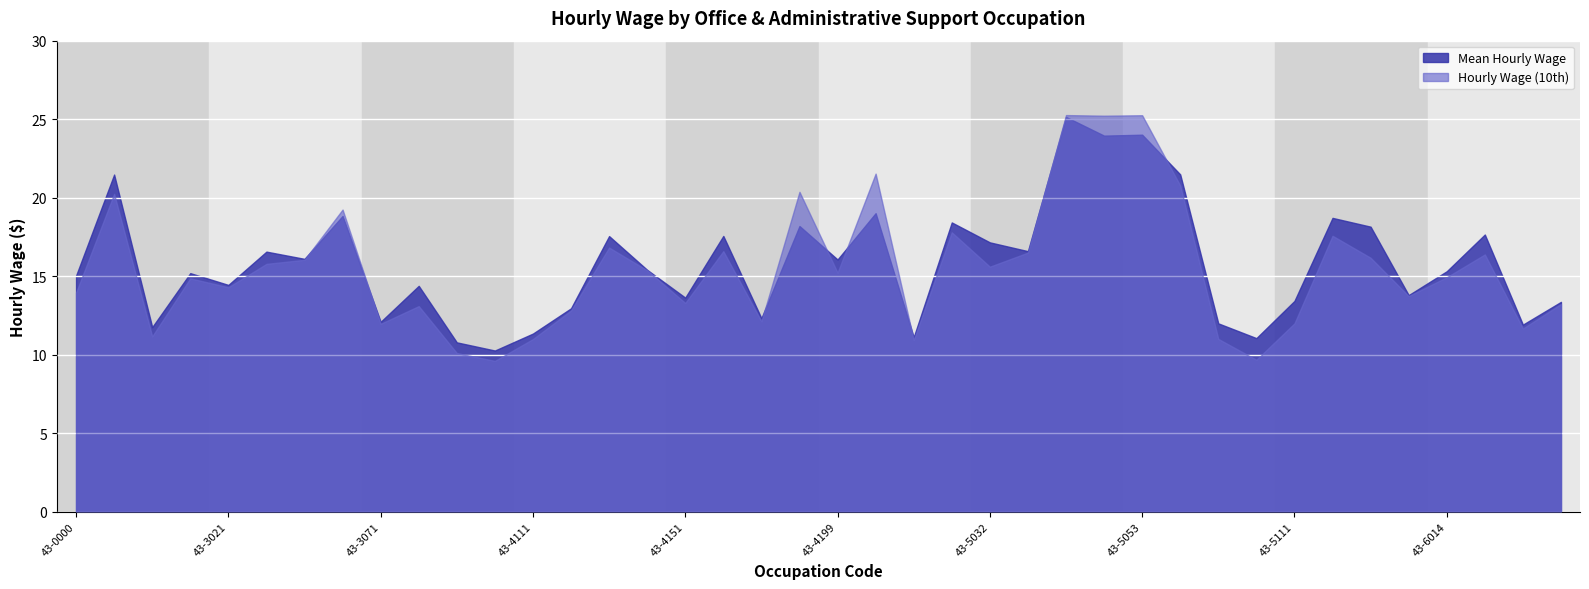

Between which two adjacent categories do Hourly Wage (10th) and Mean Hourly Wage first intersect?

43-3051 and 43-3061